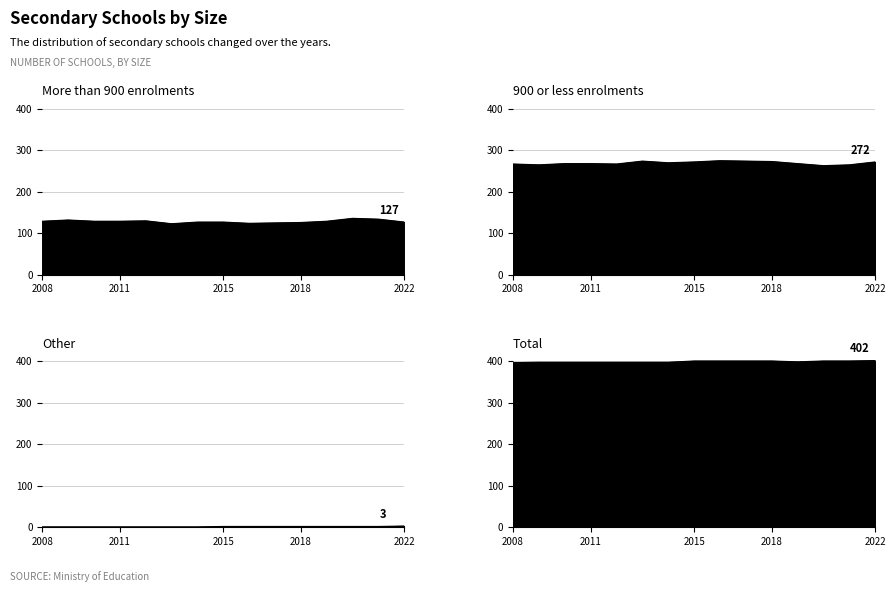

Rank the categories by Other value from highest to lowest.

2022, 2015, 2016, 2017, 2018, 2019, 2020, 2021, 2008, 2009, 2010, 2011, 2012, 2013, 2014